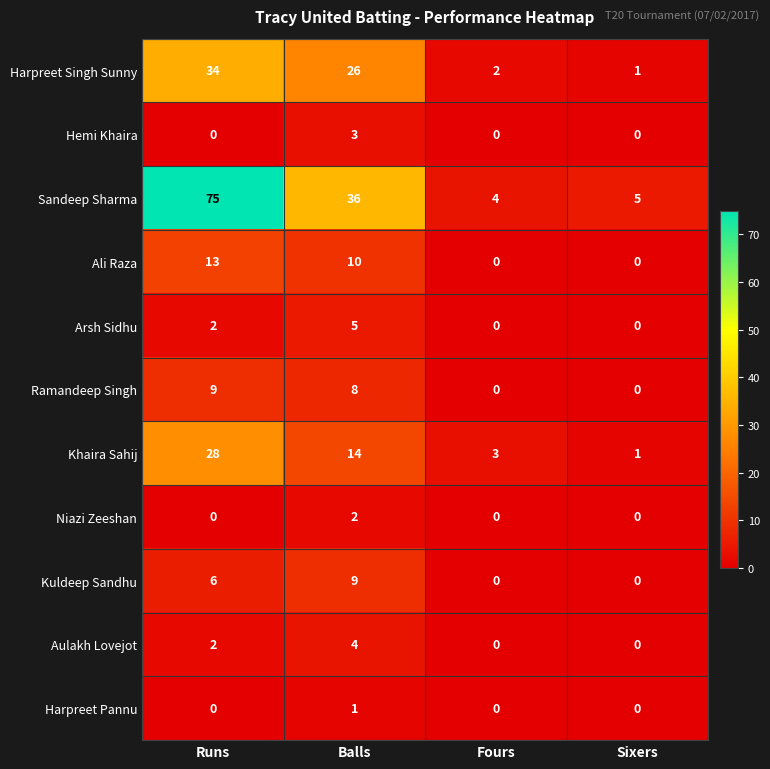

At which label does Sandeep Sharma reach its minimum?

Fours